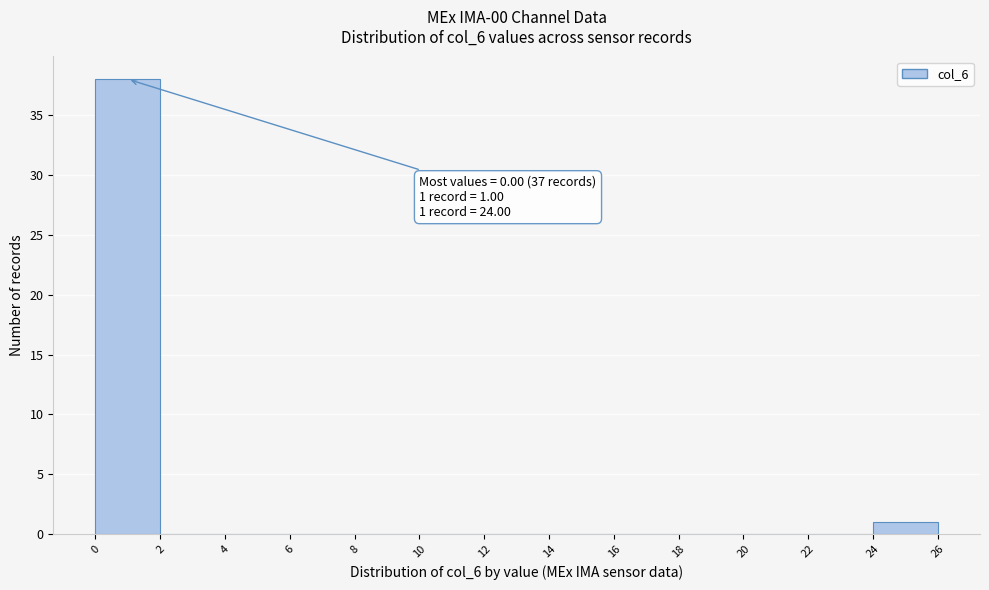

Over which range of the x-axis is the bar tallest?

0 to 2